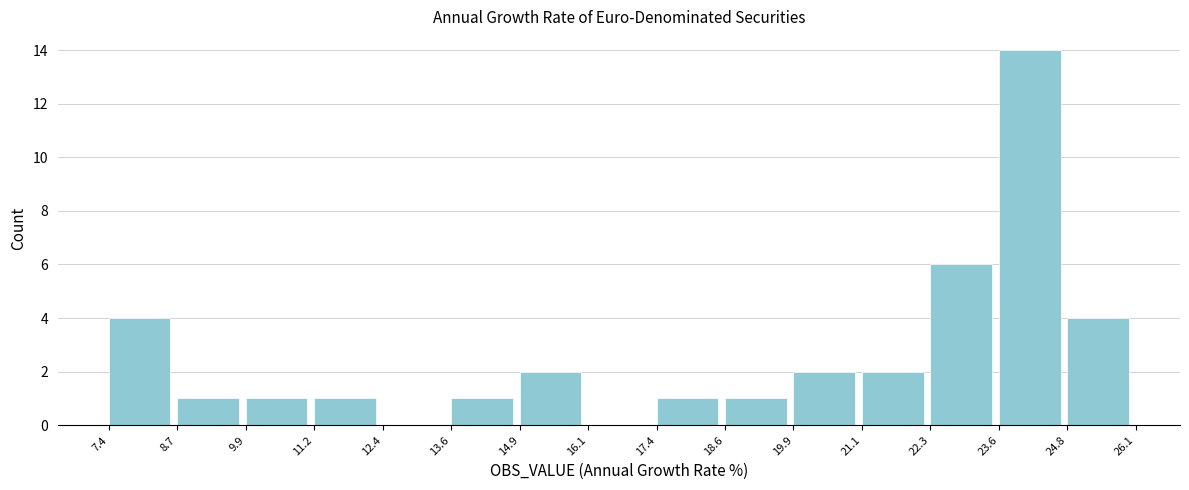

How tall is the bar that spans 14.9 to 16.1 on the x-axis? The values are not printed on the chart, so give them approximately, as read against the axis.

2